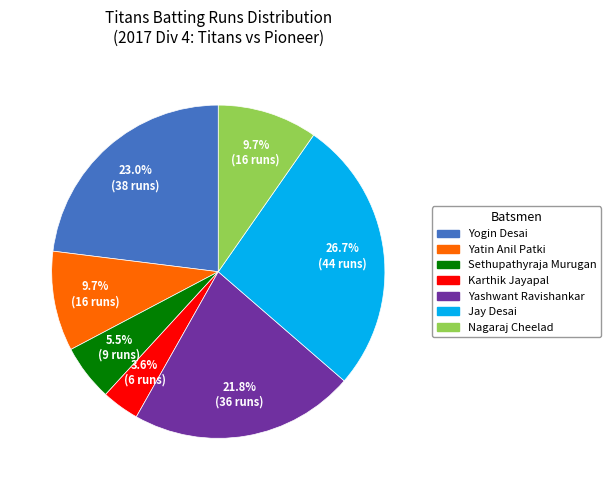

Is there a majority slice in this chart?

No